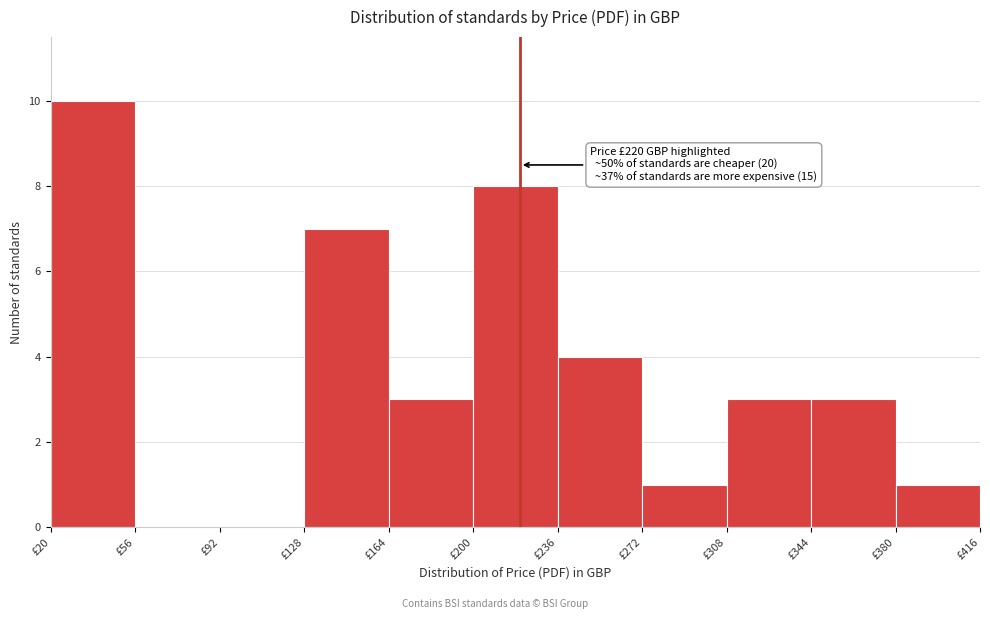

Over which range of the x-axis is the bar tallest?

20 to 56